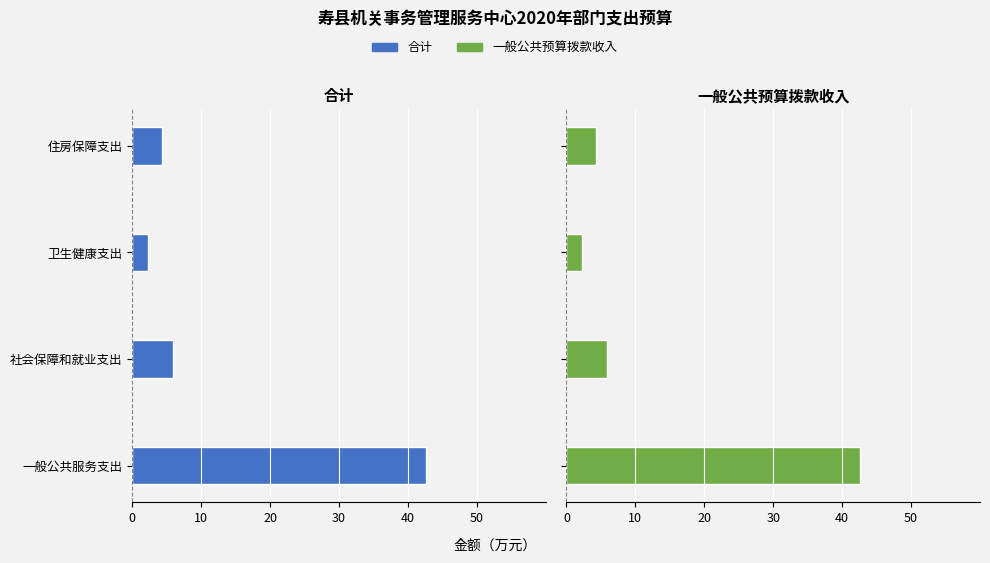

Rank the series at 社会保障和就业支出 from highest to lowest value.

一般公共预算拨款收入, 合计